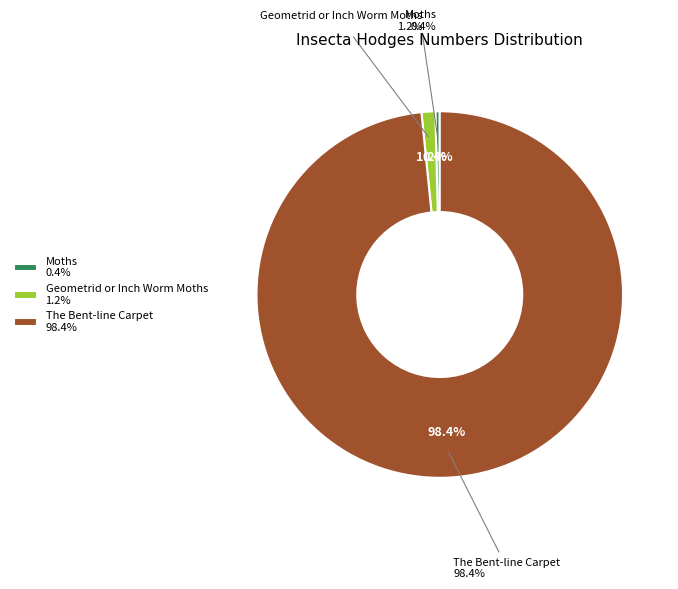

What percentage is the The Bent-line Carpet slice, to the nearest percent?

98%